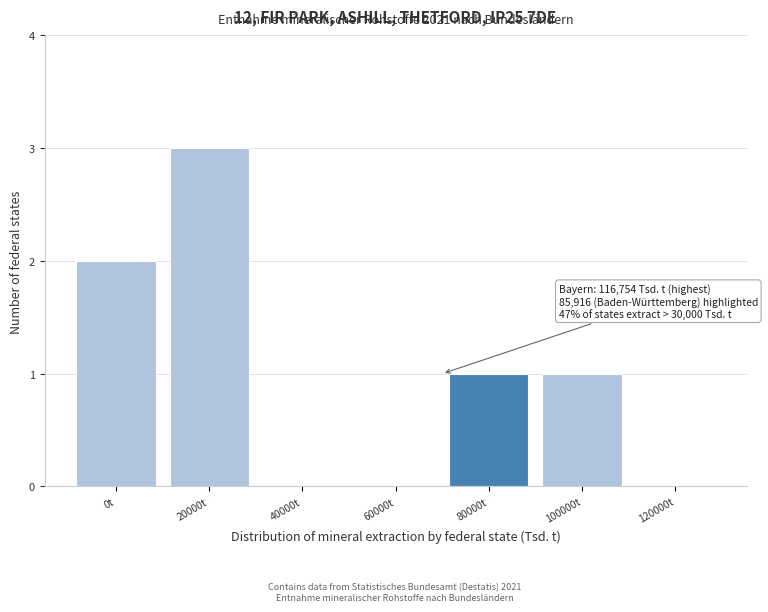

Reading left to right, transcribe all the data shown in this chart.

0t=2	20000t=3	40000t=0	60000t=0	80000t=1	100000t=1	120000t=0